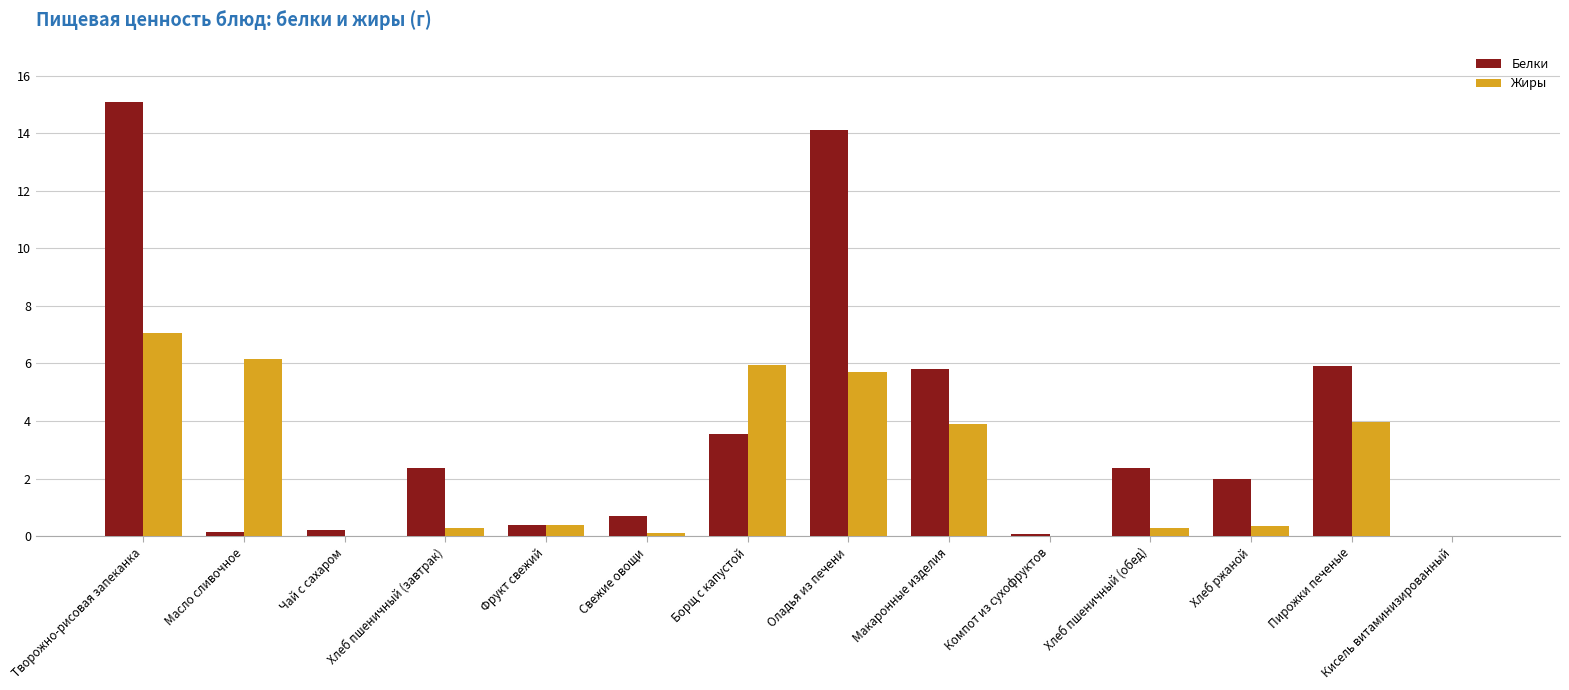

What is the average value of the Белки series?

3.8